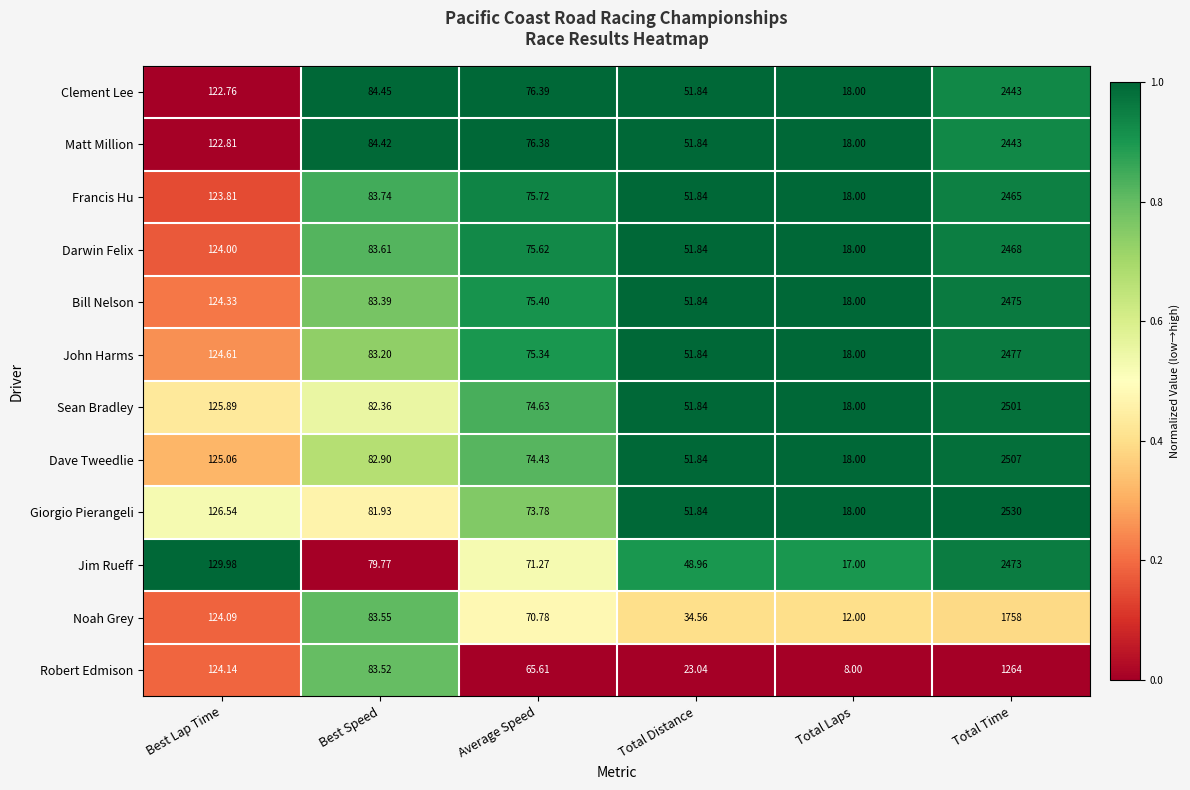

Which series changed the most between Best Speed and Total Distance?

Robert Edmison